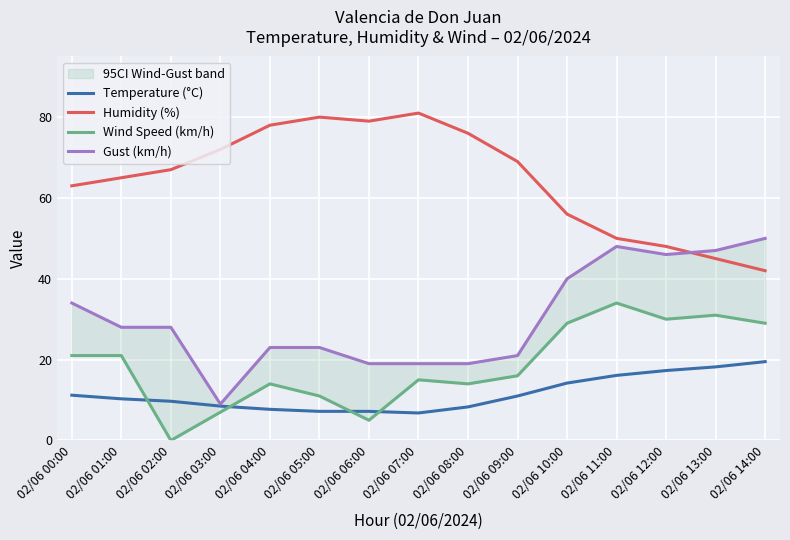

What is the label of the 11th point from the right?

02/06 04:00